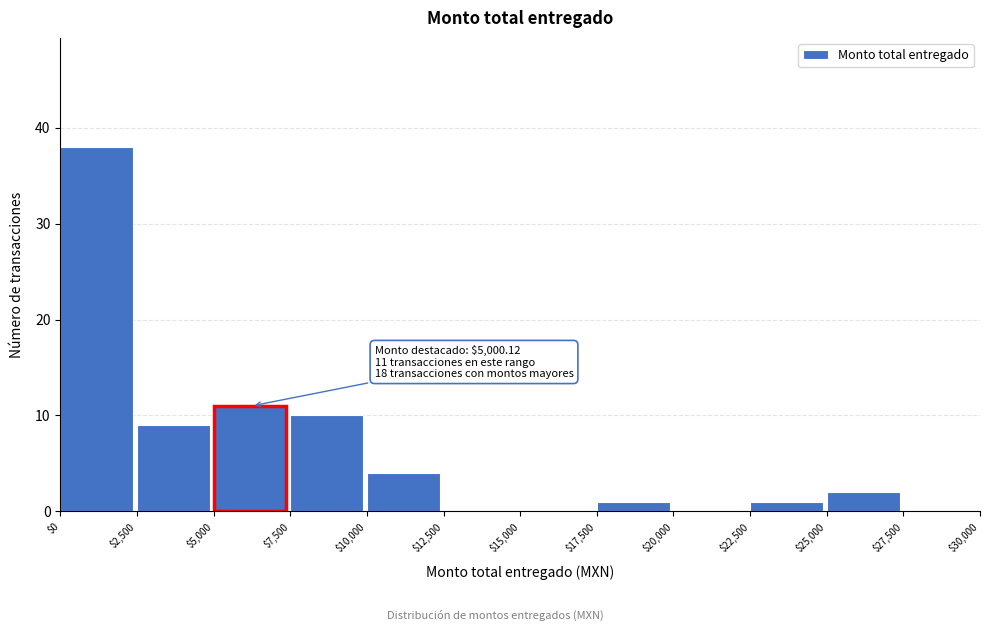

Which range on the x-axis has the tallest bar?

$0 to $2,500